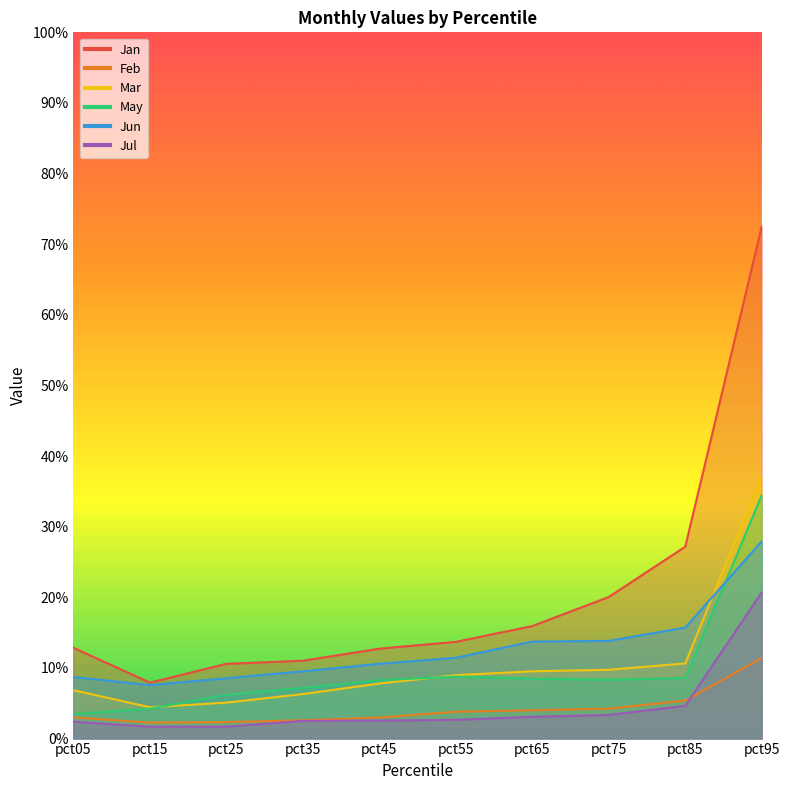

What is the maximum value shown in the chart?

0.7